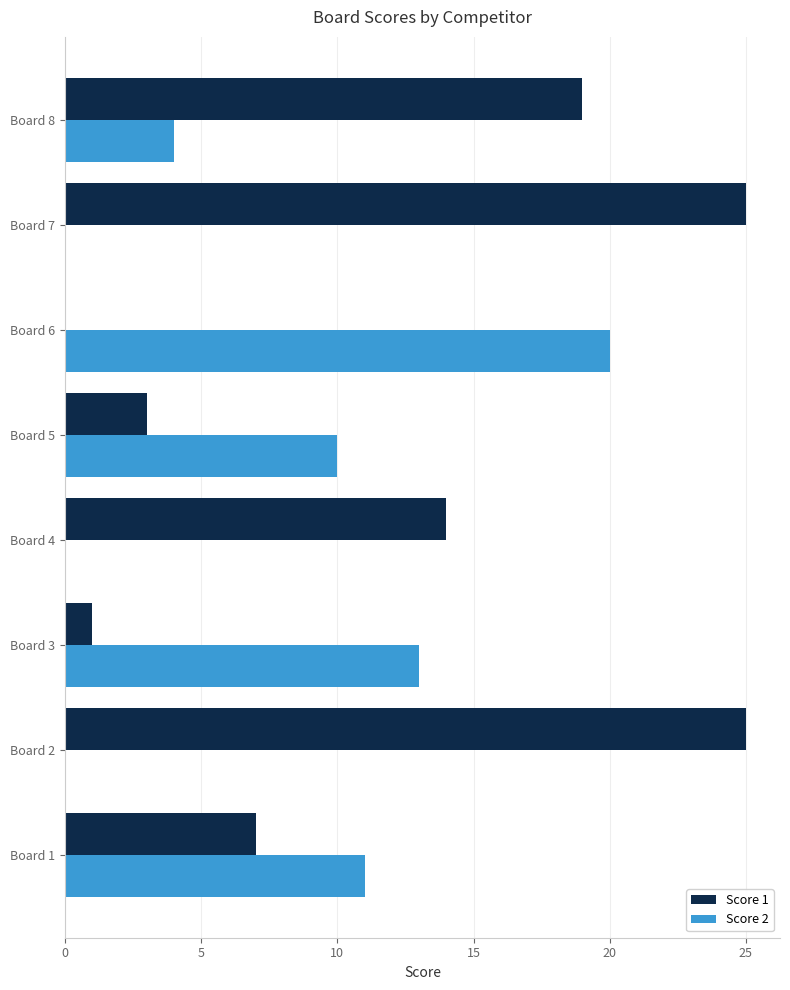

Is the value of Score 2 at Board 1 greater than the value of Score 1 at Board 8?

No